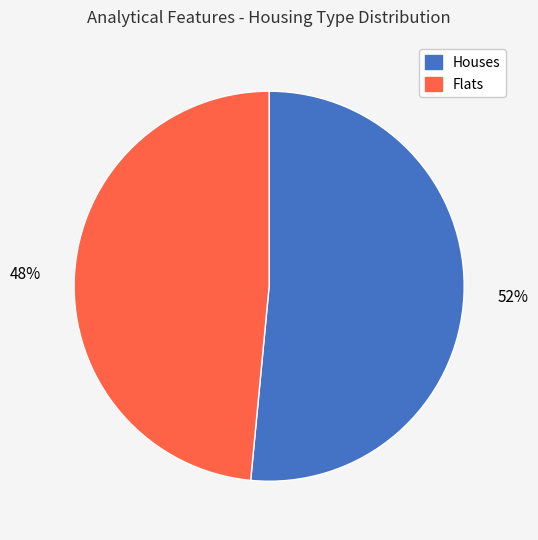

To the nearest percent, what portion does Flats represent?

48%